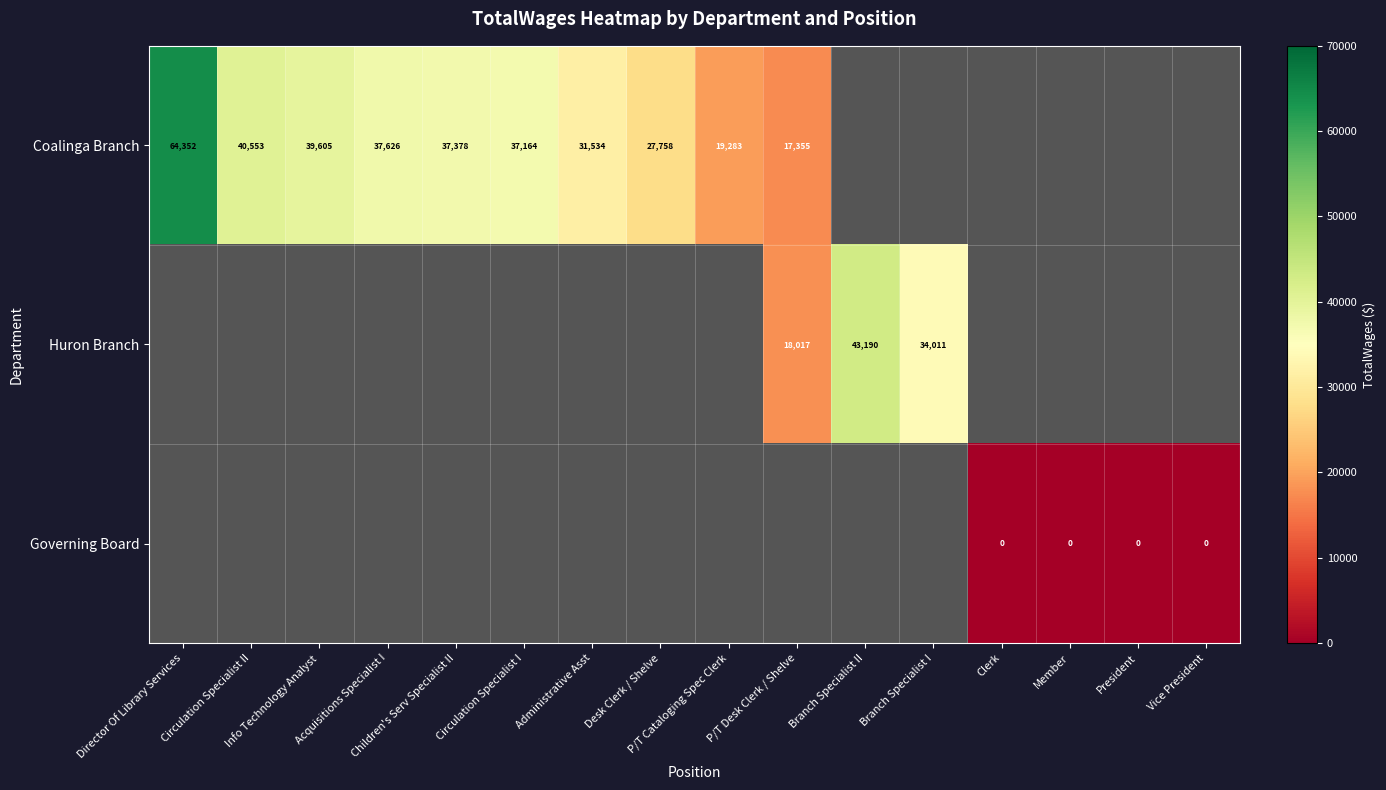

At how many categories does at least one series exceed 24067?

10